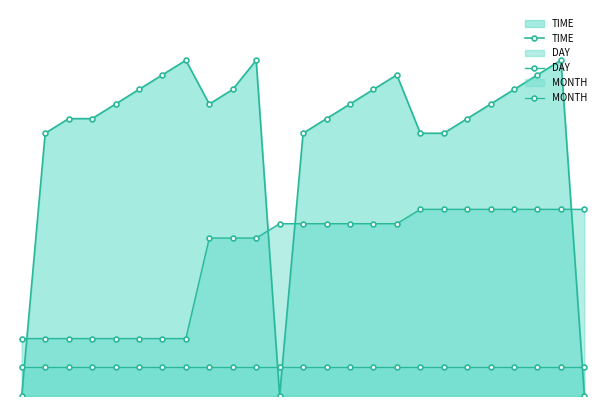

Is the value of MONTH at 11 greater than the value of DAY at 18?

No